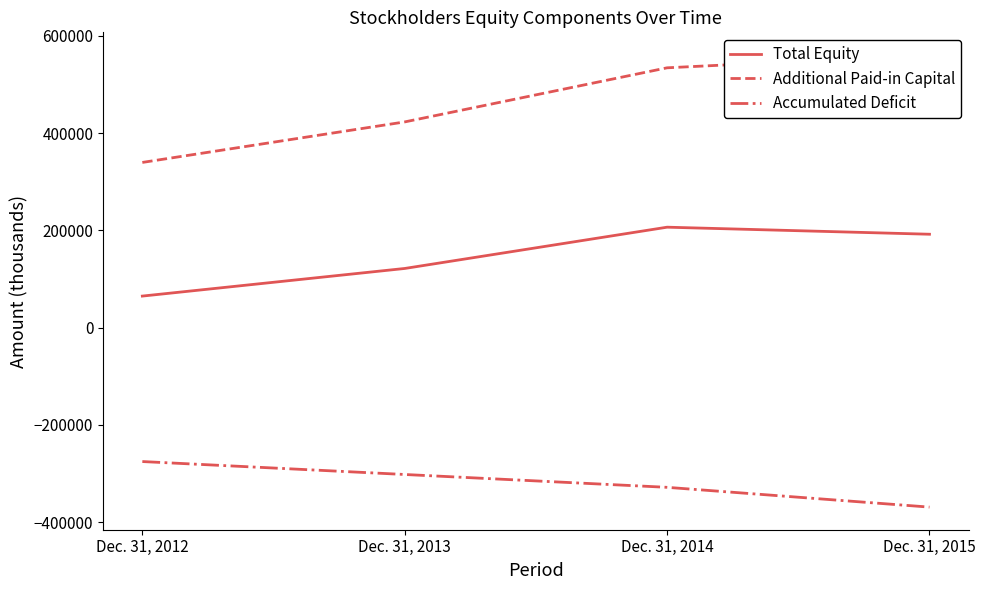

Which series has the largest total across all categories?

Additional Paid-in Capital